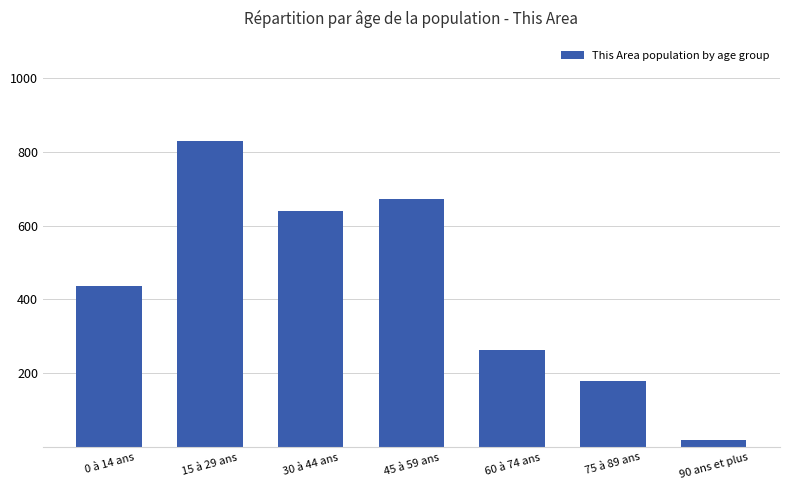

What is the minimum value shown in the chart?

20